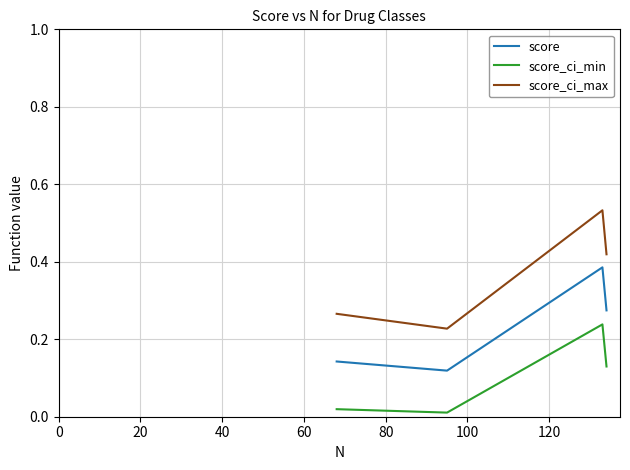

Which series has the largest total across all categories?

score_ci_max